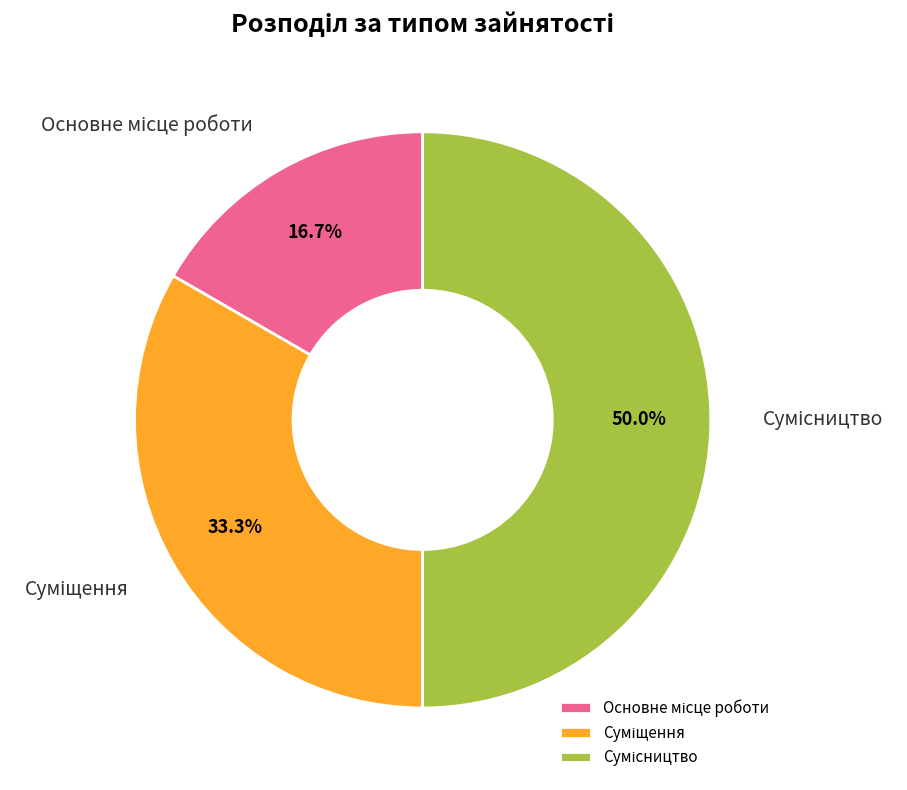

How many segments does this pie chart have?

3